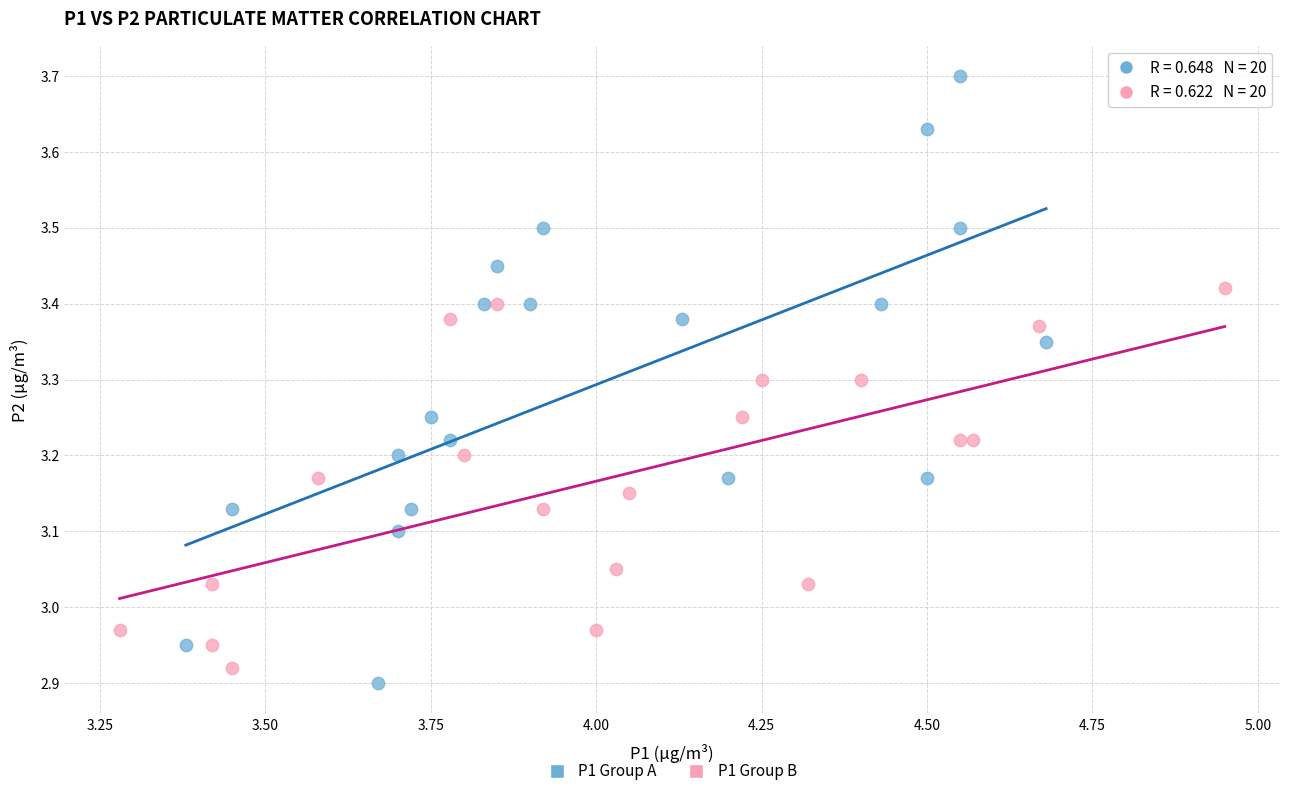

What are all the series names shown in the legend?

P1 Group A, P1 Group B